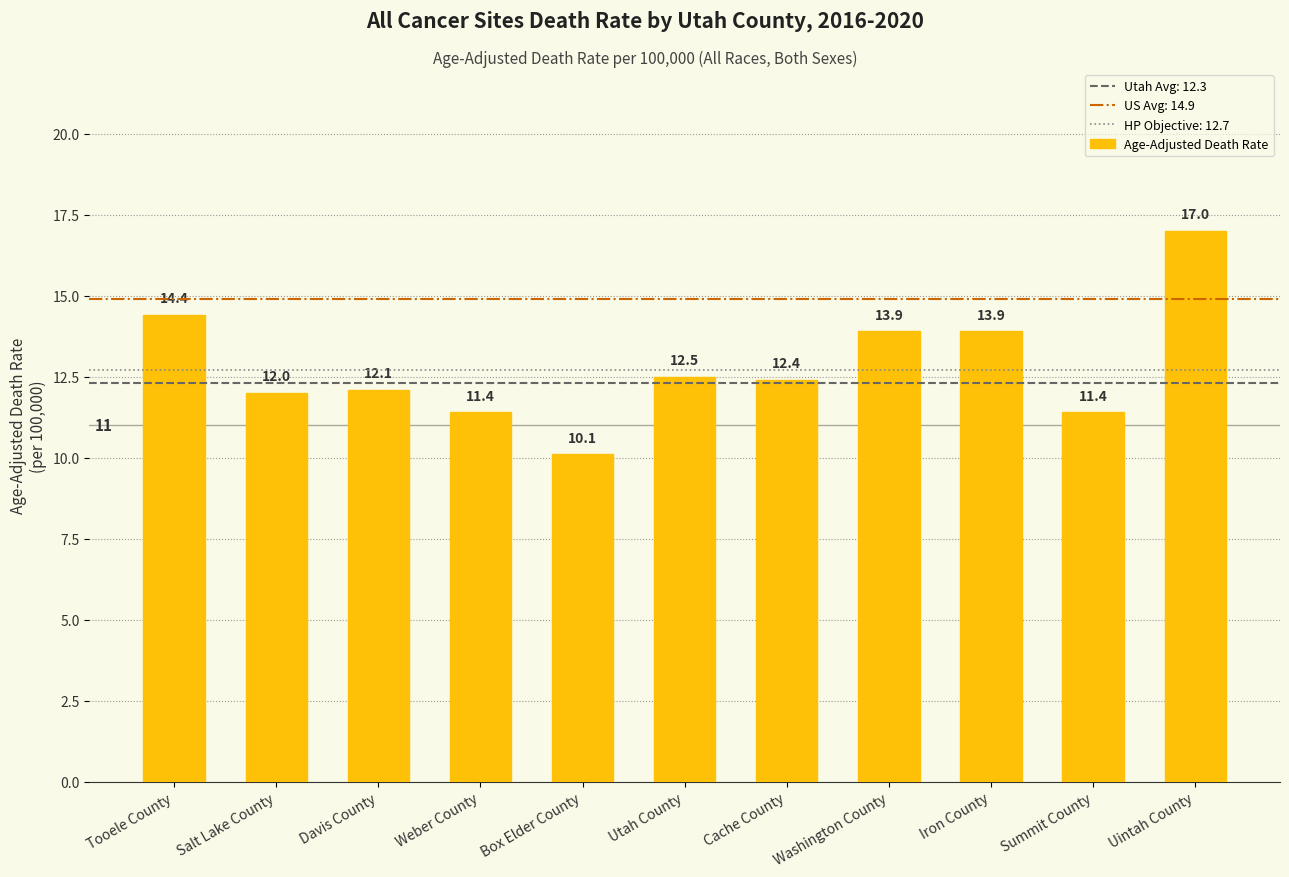

Reading left to right, extract all data points from this chart.

14.4	12.0	12.1	11.4	10.1	12.5	12.4	13.9	13.9	11.4	17.0